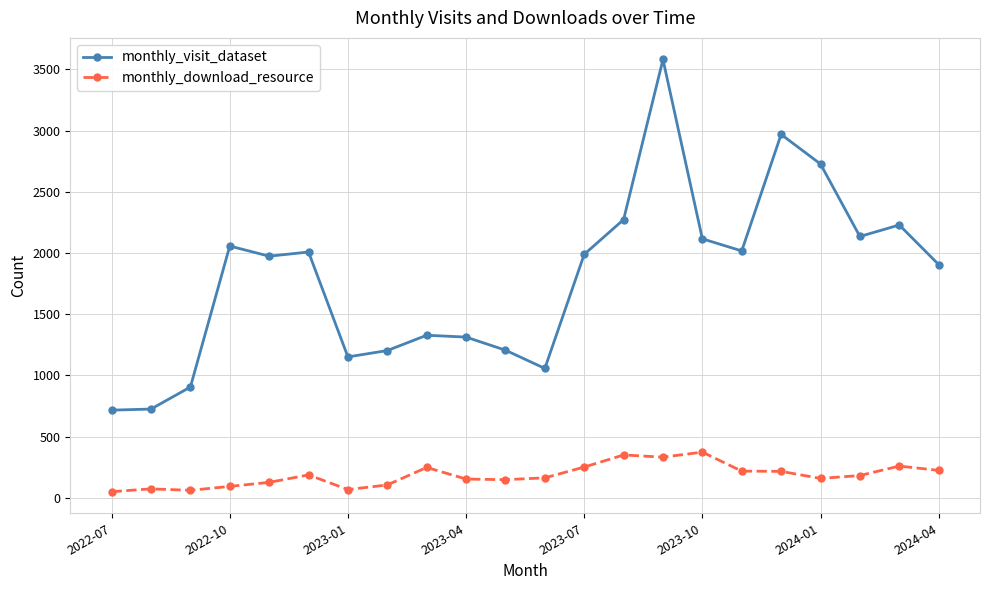

What is the smallest value displayed?

50